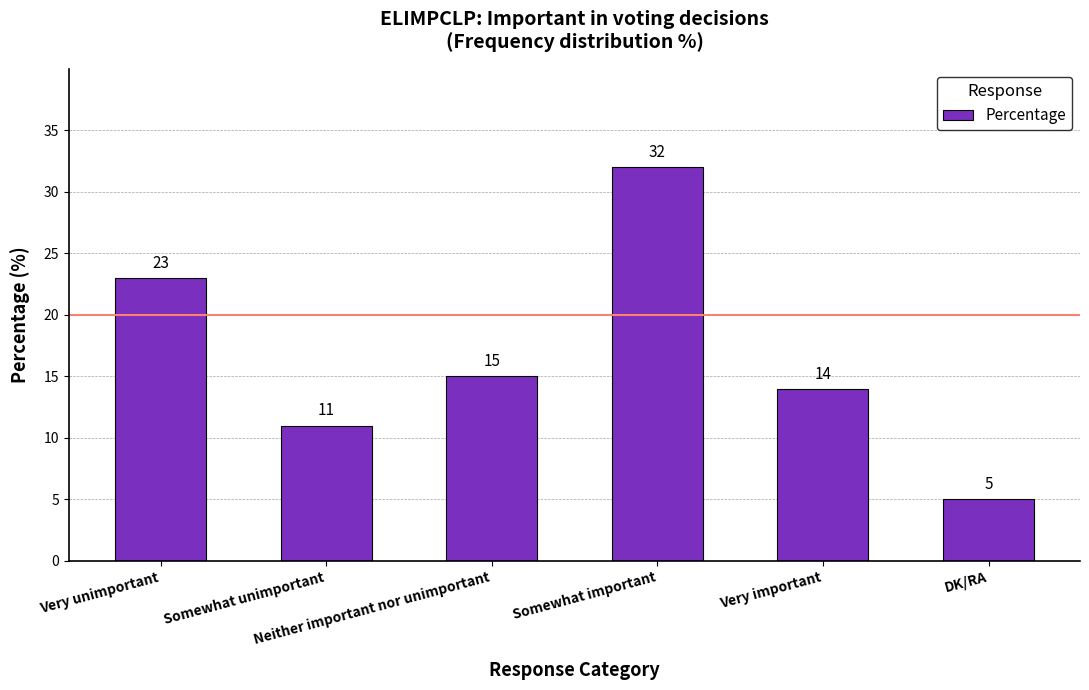

How many bars are there in total?

6